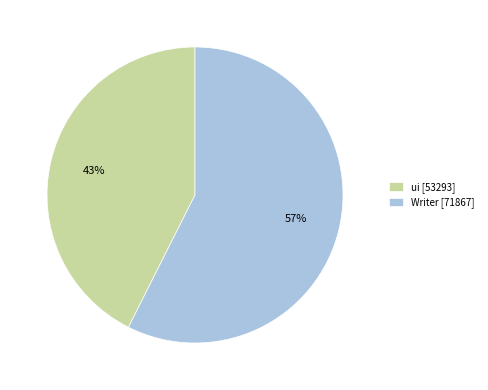

Between Writer [71867] and ui [53293], which is larger?

Writer [71867]